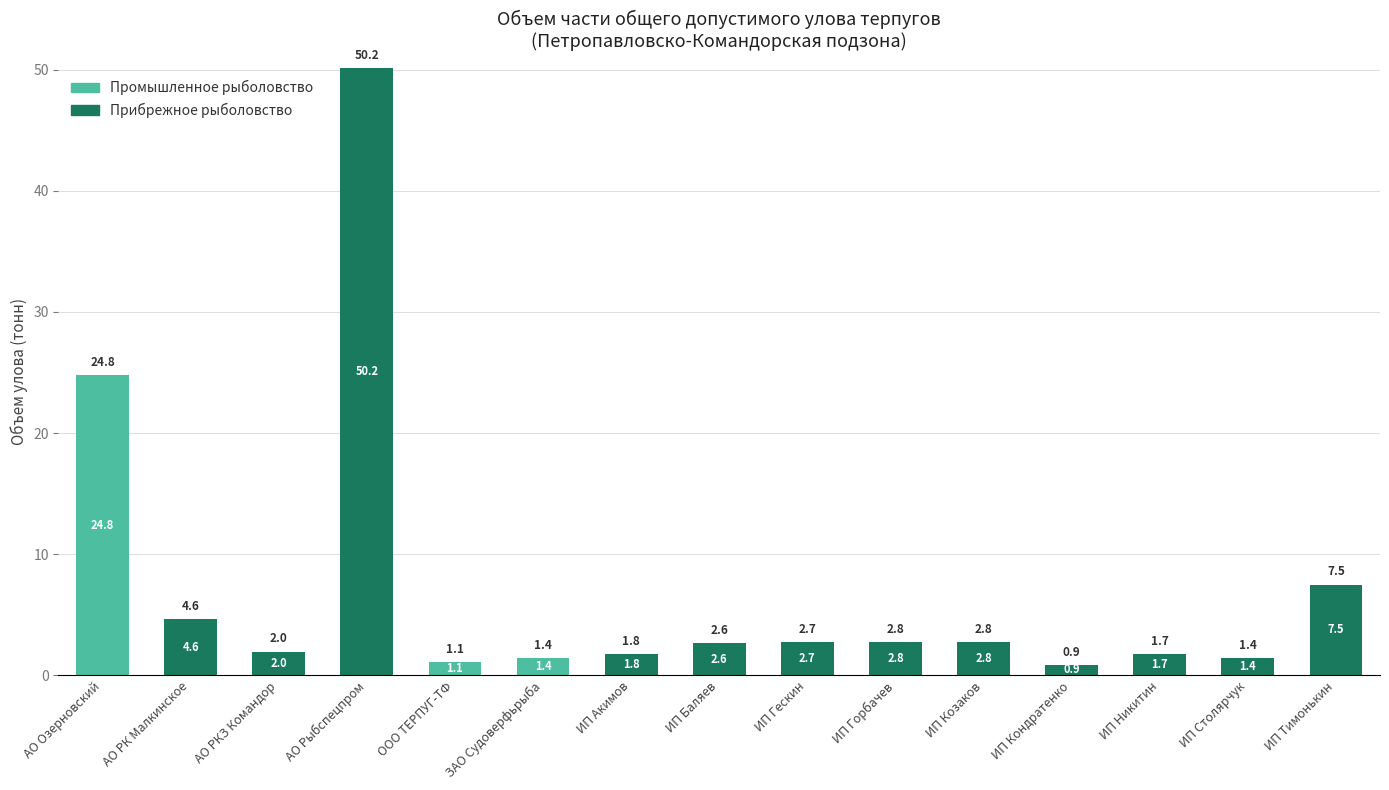

The Прибрежное рыболовство series shows 28.0 at АО Озерновский. True or false?

False